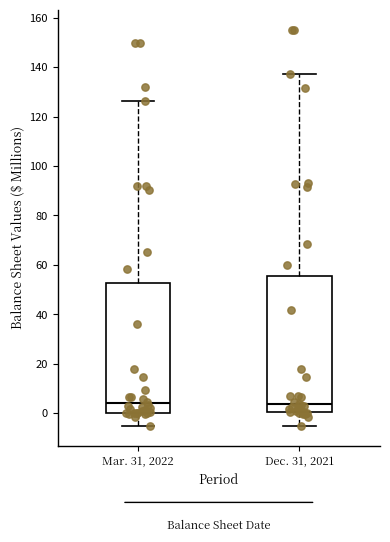

Reading left to right, transcribe this box plot: for each box, give where its median line is, the range the box spans, and where its two whiskers end, as read against the y-axis. The values are not printed on the chart, so give them approximately, as read against the axis.

Mar. 31, 2022: median 4, box 0 to 52, whiskers -6 to 126
Dec. 31, 2021: median 4, box 0 to 56, whiskers -6 to 138